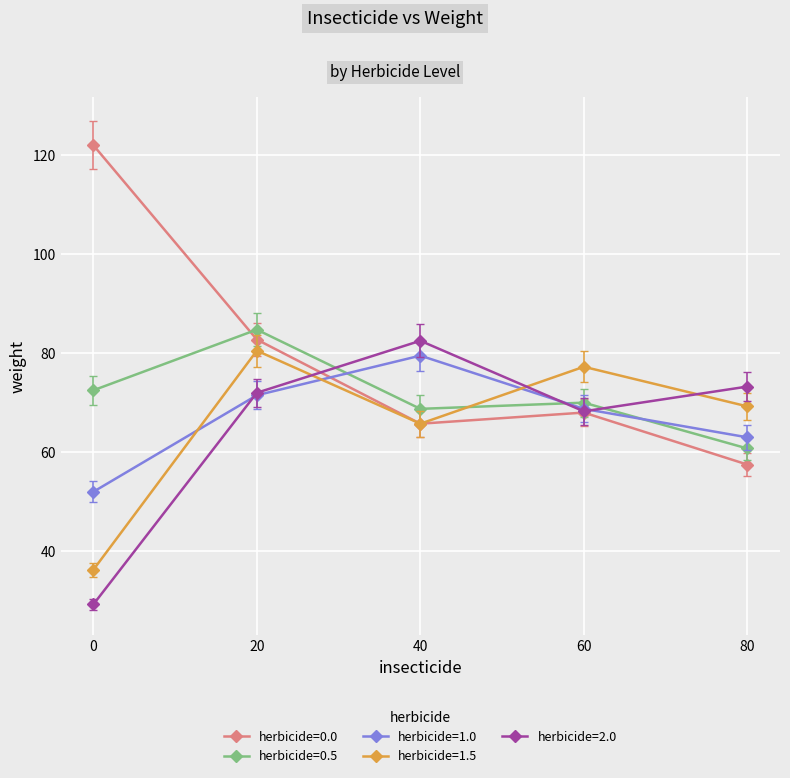

List the labels in order of herbicide=0.0 value, smallest first.

80, 40, 60, 20, 0